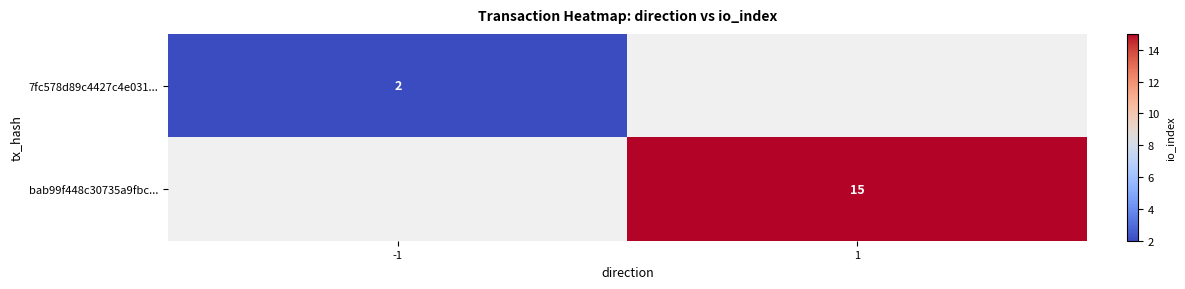

True or false: 7fc578d89c4427c4e031... has a value of 2 at -1.

True